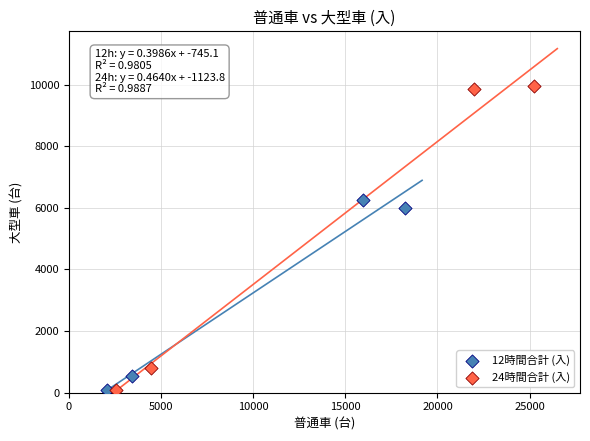

Which series reaches the maximum Y coordinate?

24時間合計 (入)